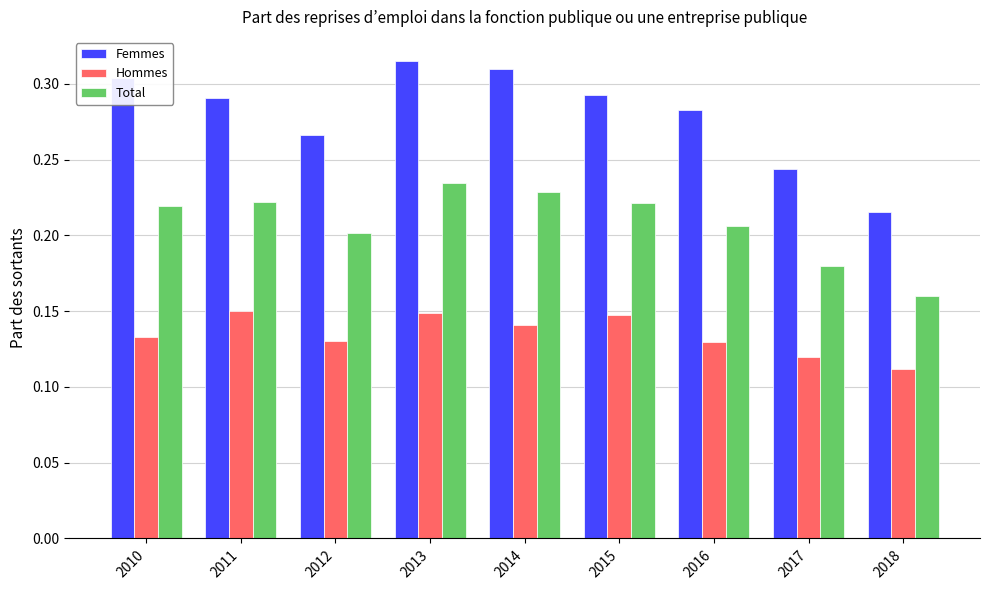

Which series has the largest total across all categories?

Femmes